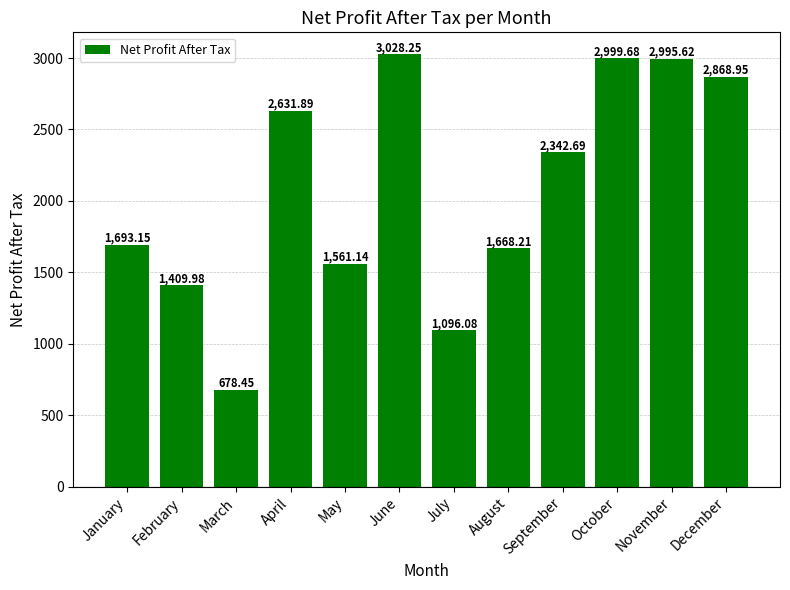

Are the bars horizontal?

No